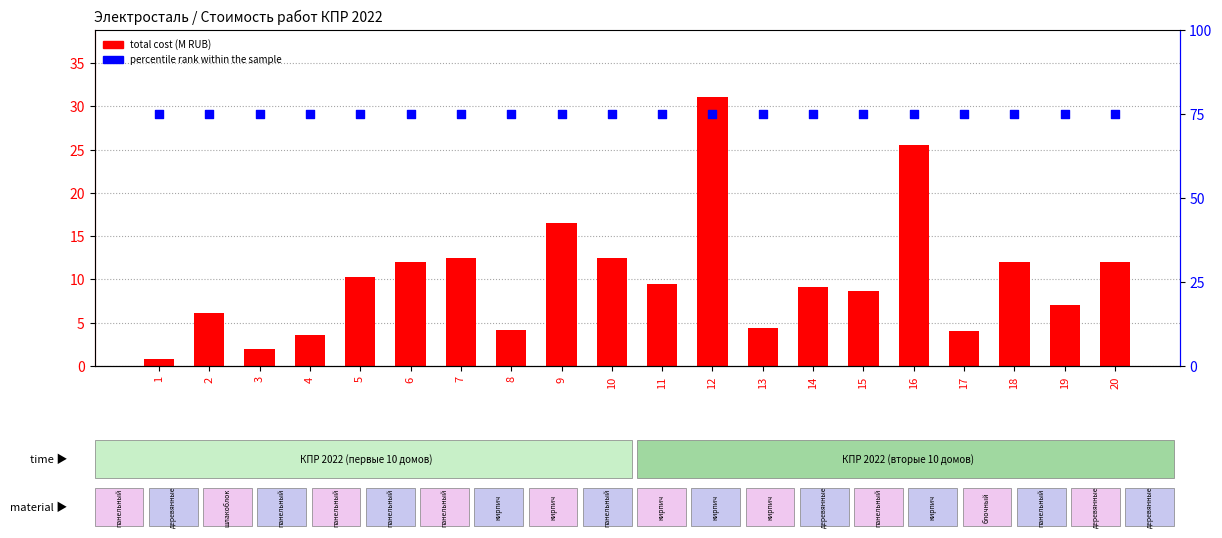

What is the total value across all series at 4?

78.6